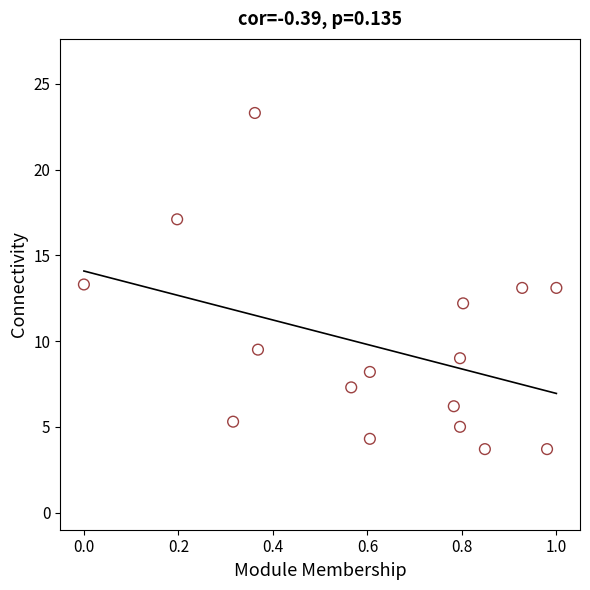

What is the range of Y values (max minus min)?

19.6